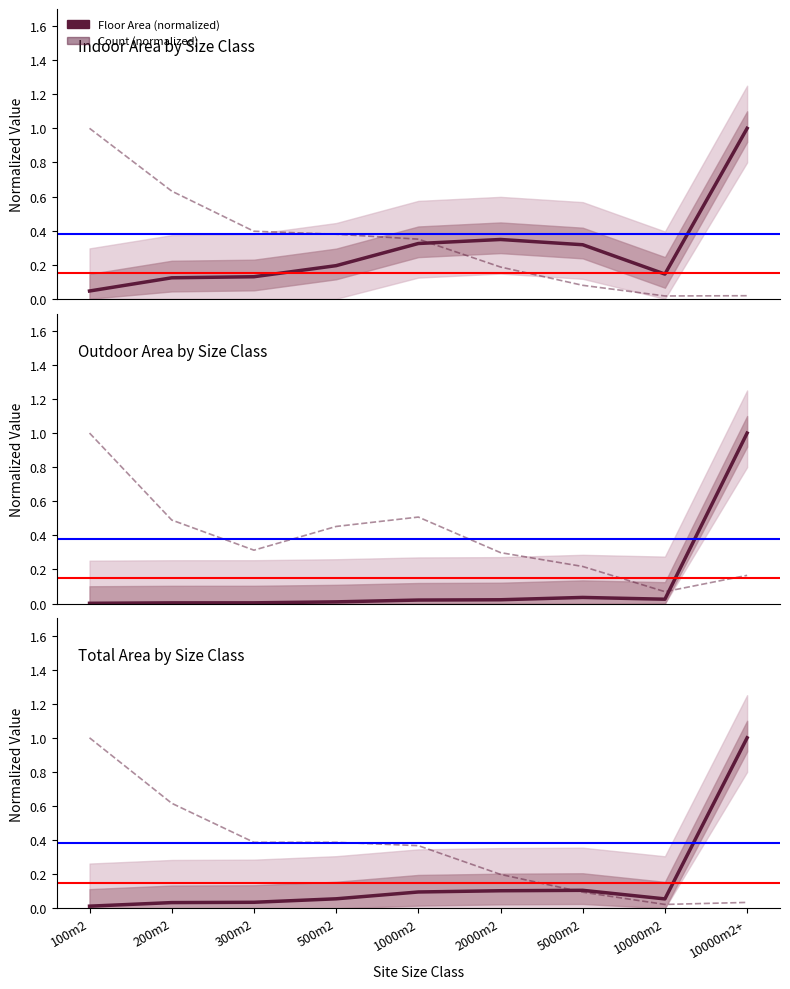

Which series has the largest range (max minus min)?

Floor Area (normalized)